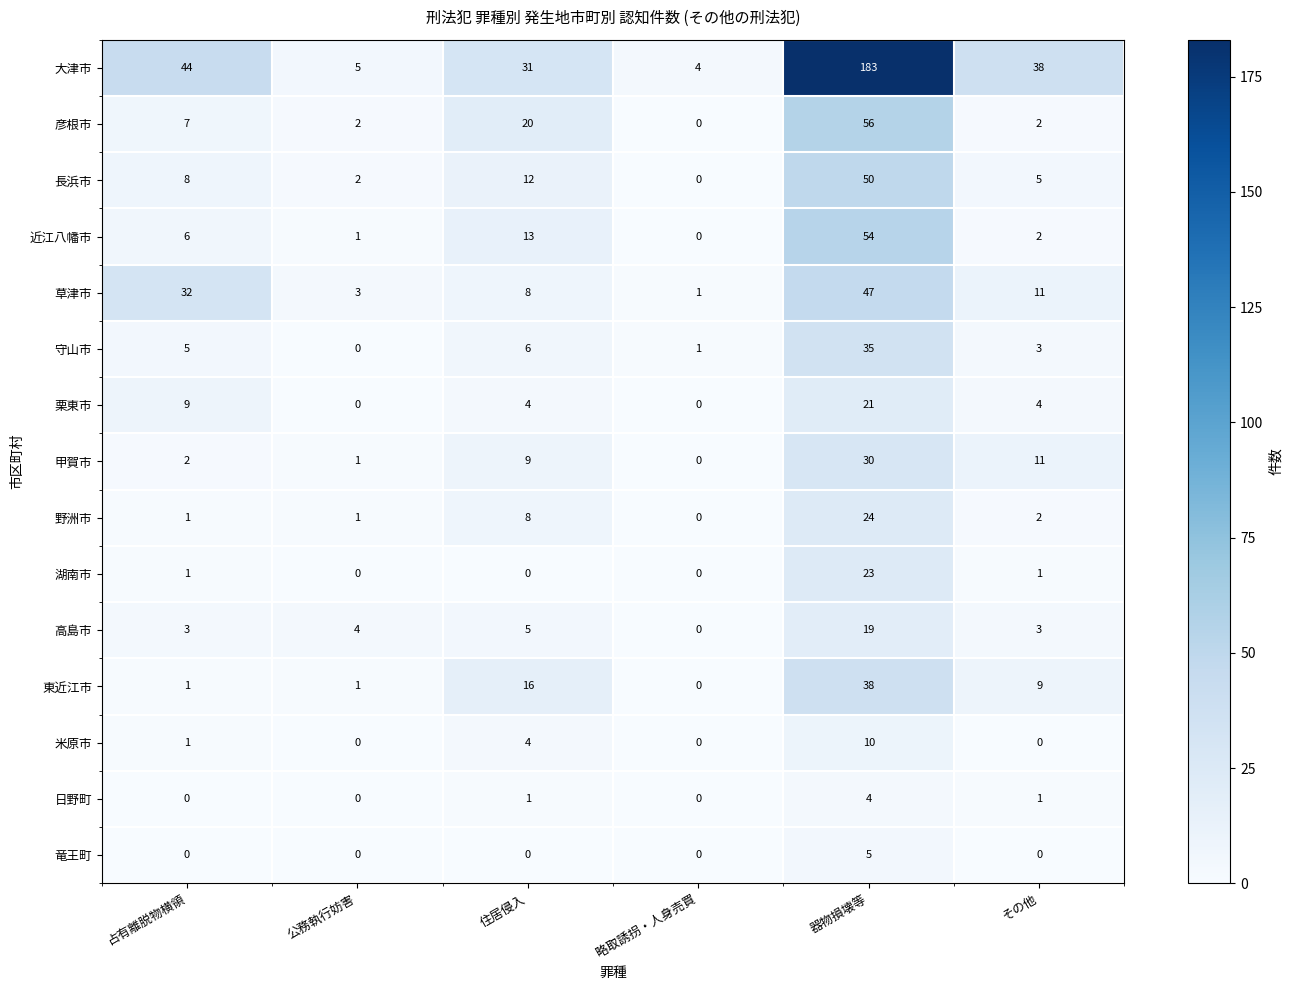

What is the total value across all series at 公務執行妨害?

20